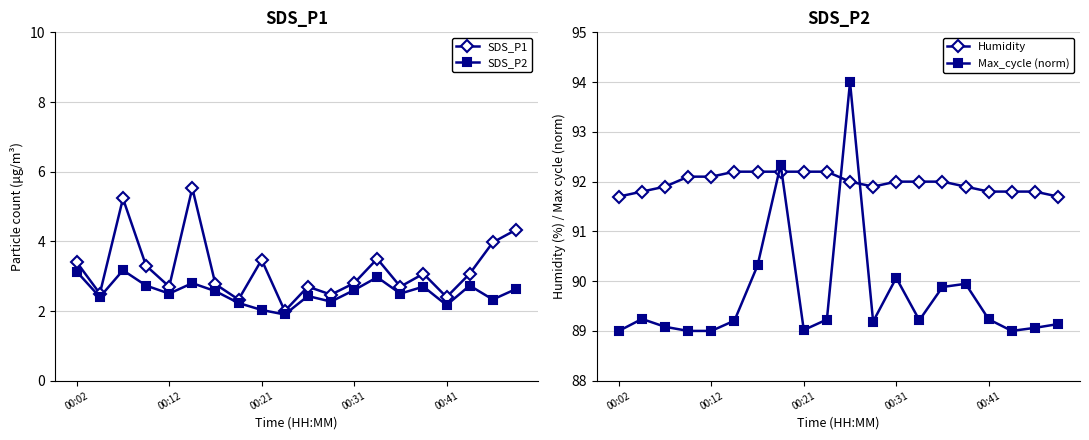

List the series in order of their peak value, highest first.

Max_cycle (norm), Humidity, SDS_P1, SDS_P2